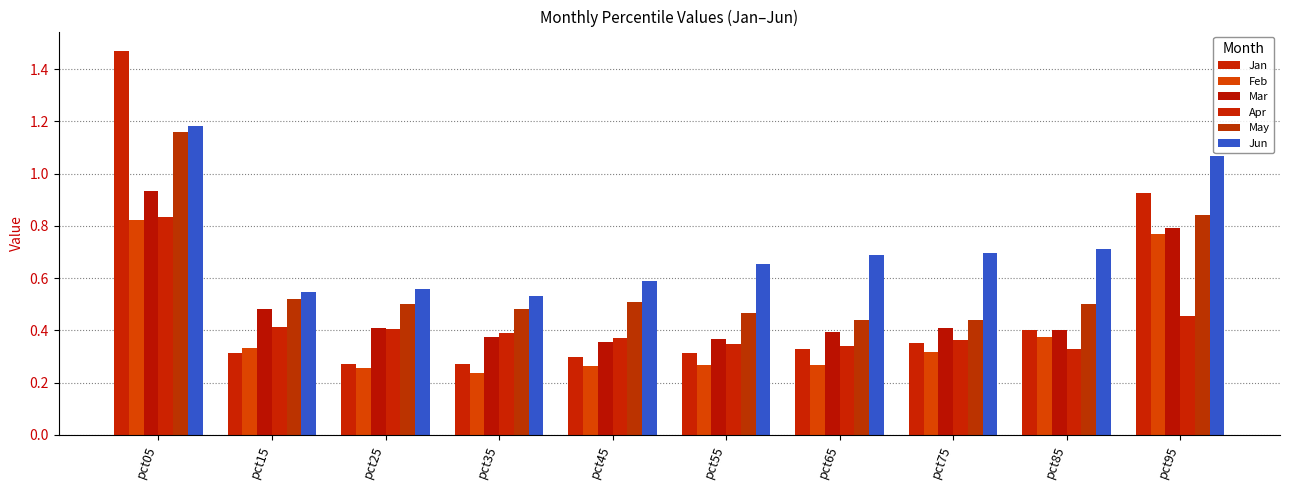

True or false: Jun has a value of 0.5 at pct05.

False